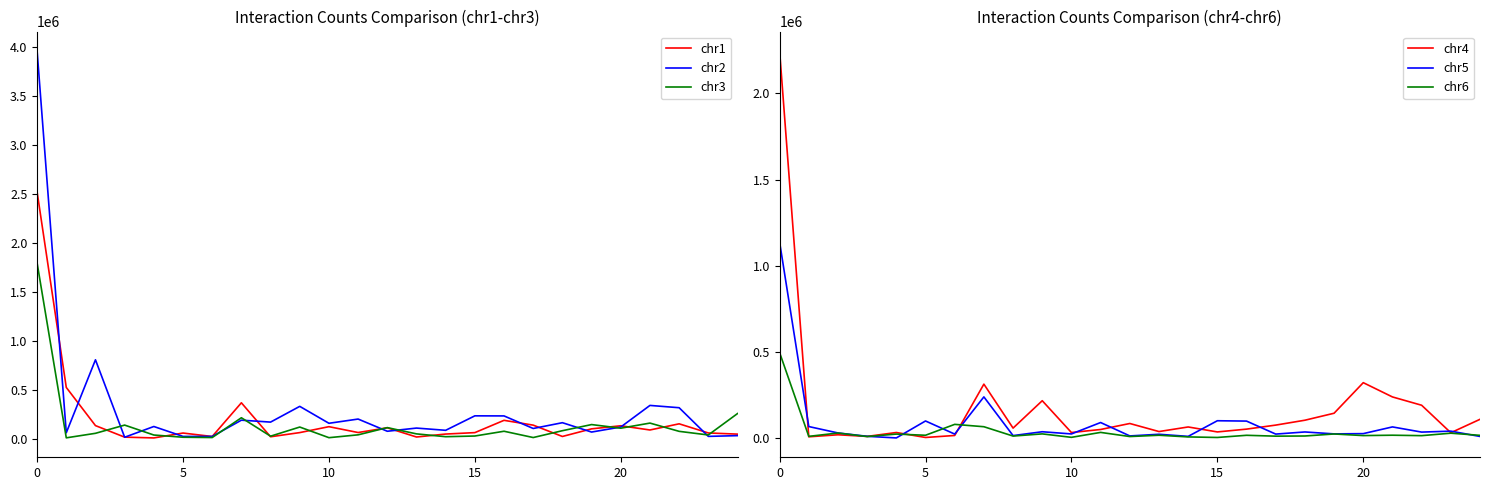

Reading right to left, list all the values displayed in this chart.

chr1: 44882	56844	150159	87223	130257	98793	20981	136660	185838	60237	45668	15513	109560	61276	120996	60510	17916	364896	20679	55938	6088	14172	131938	521637	2518661
chr2: 29450	21929	314522	338042	117479	66007	161593	102510	230864	231667	83910	106683	74276	198816	155654	328441	167691	187419	21357	21476	122744	13146	803990	58864	3958530
chr3: 254852	36236	73323	157610	105486	142511	79903	10072	74307	25581	18652	47409	111425	37643	8635	117258	23868	212126	10040	13108	35735	137199	53205	7044	1793228
chr4: 108986	31019	190632	238838	321645	144235	103727	75373	52015	35733	64545	37929	84696	49924	32273	216928	57950	313139	15156	3556	32370	9722	19213	7485	2247089
chr5: 9434	40280	34781	64859	25879	24344	35575	23220	98672	100670	9921	22130	12561	90310	24103	36779	14470	239061	23255	99315	938	10343	29805	66955	1137660
chr6: 15948	28402	14153	16696	14550	23833	12158	11190	16210	3609	6792	16497	8999	32978	4391	24334	11766	65950	79676	16449	23237	8911	29384	10034	496147